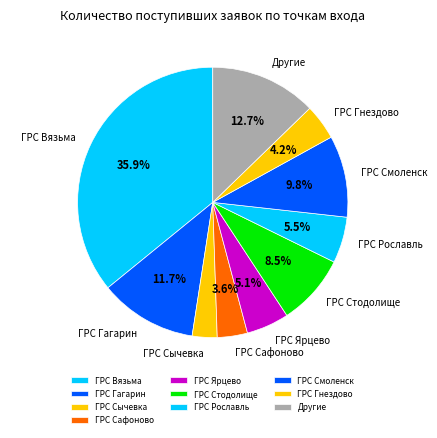

Combined, do ГРС Сафоново and Другие account for over 50%?

No